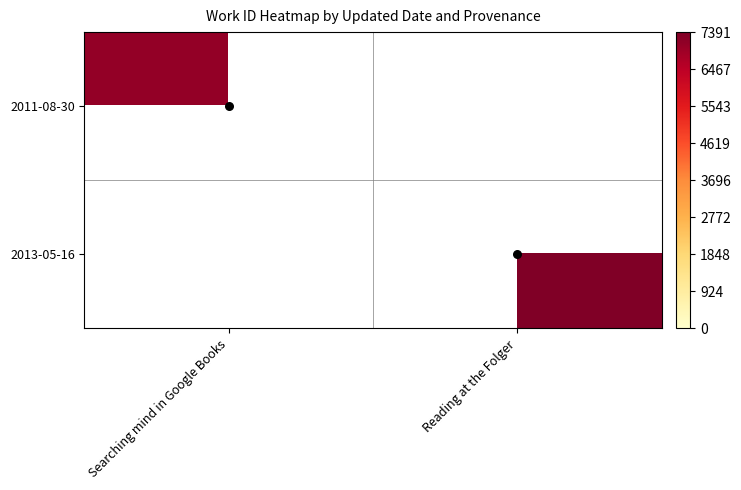

At how many categories does at least one series exceed 7368?

1